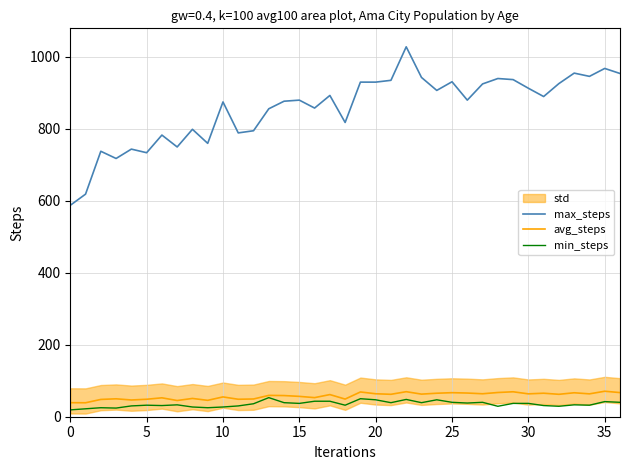

Is it true that max_steps equals 855.0 at 13?

True